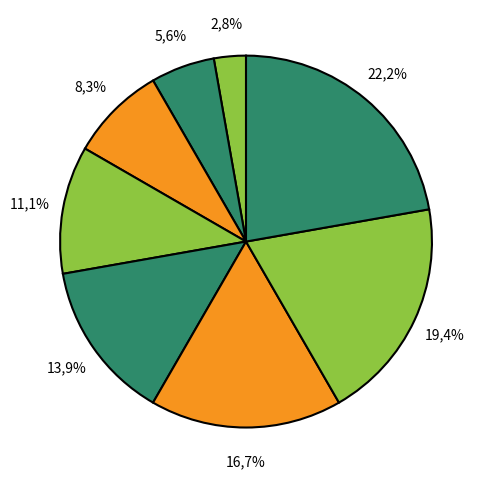

To the nearest percent, what is the difference between the largest and smallest slice percentages?

19%